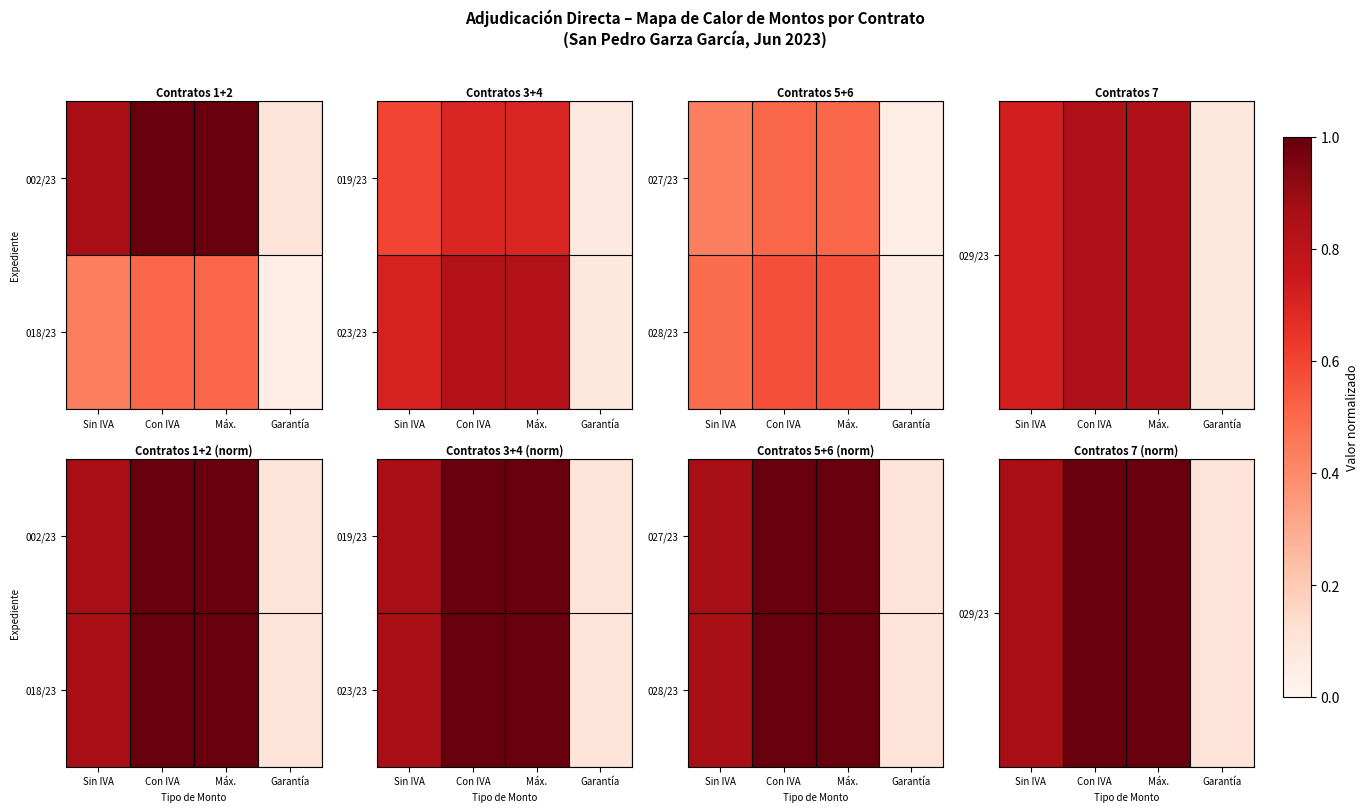

Between Con IVA and Máx., which is larger?

Con IVA